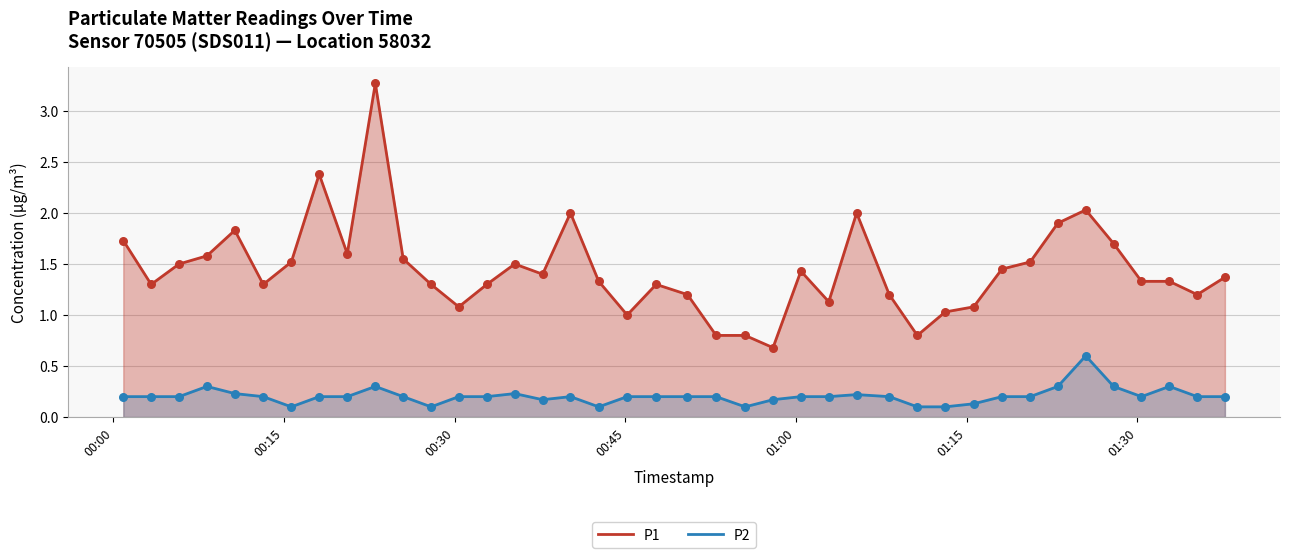

What are all the series names shown in the legend?

P1, P2